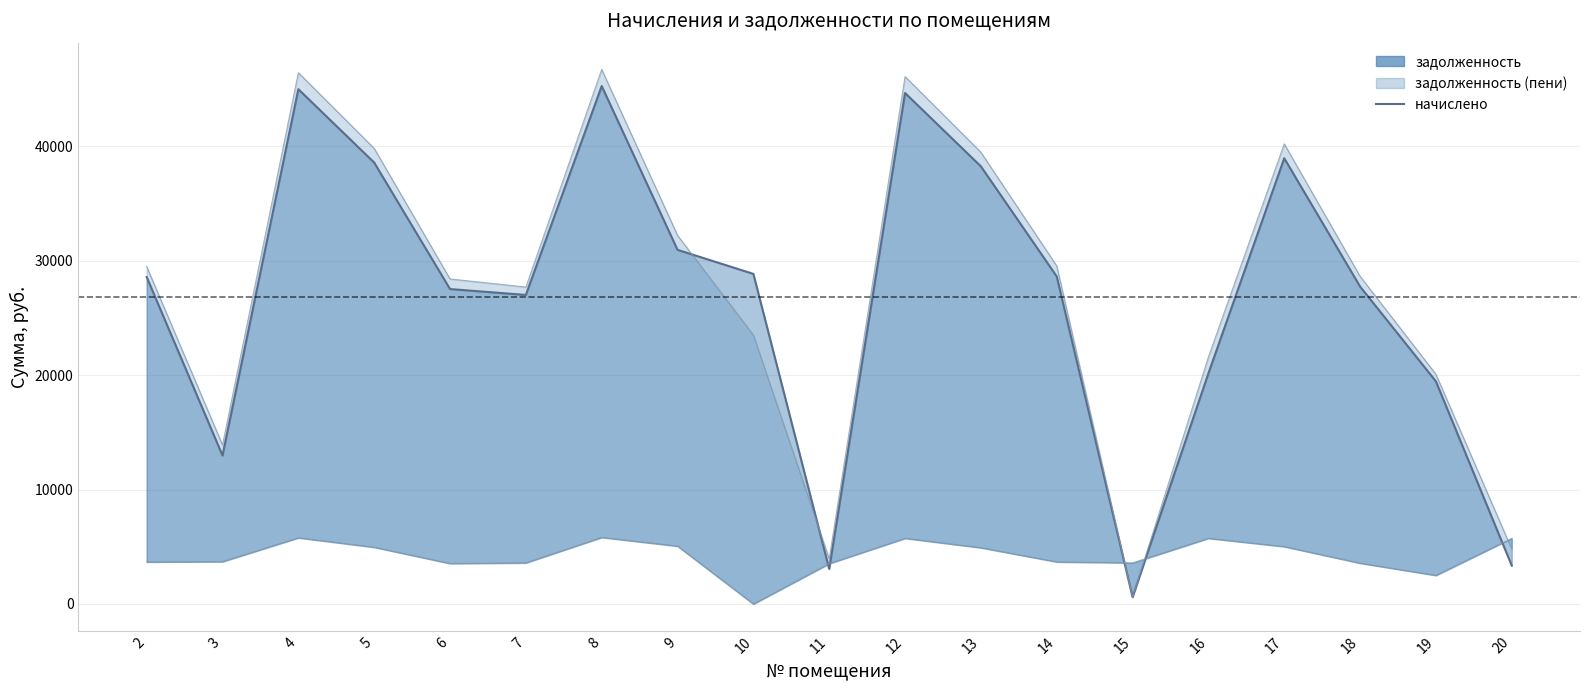

Reading left to right, what are all the values shown in this chart?

2=28569.5	3=12973.4	4=44981.7	5=38571.4	6=27519.4	7=27006.0	8=45258.1	9=30945.4	10=28845.8	11=3065.3	12=44650.0	13=38240.0	14=28624.6	15=599.6	16=20152.0	17=38950.5	18=27740.6	19=19451.6	20=3354.1